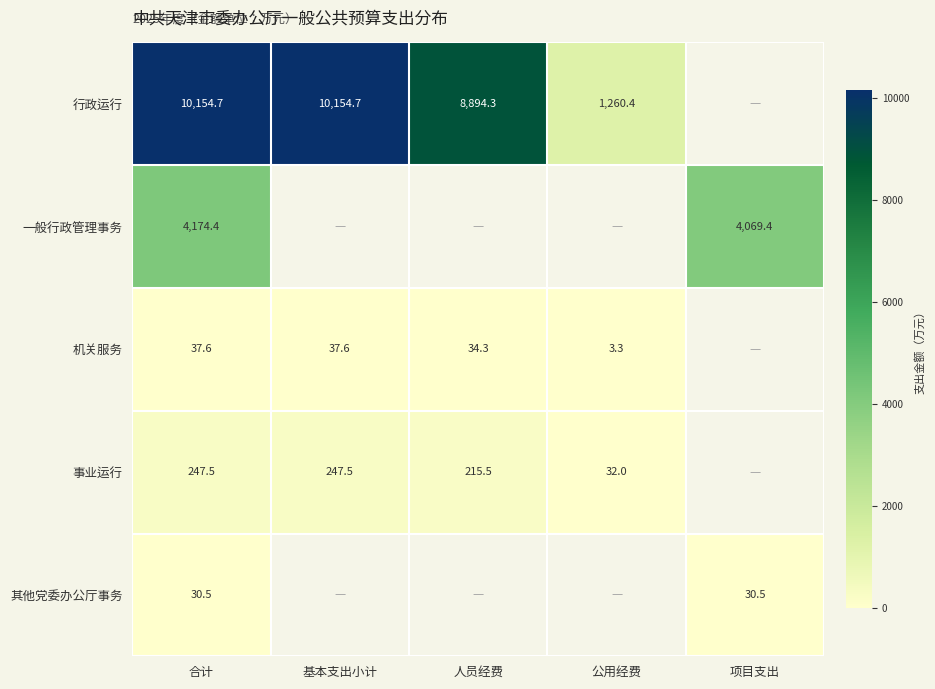

Is it true that 事业运行 equals 57.3 at 公用经费?

False